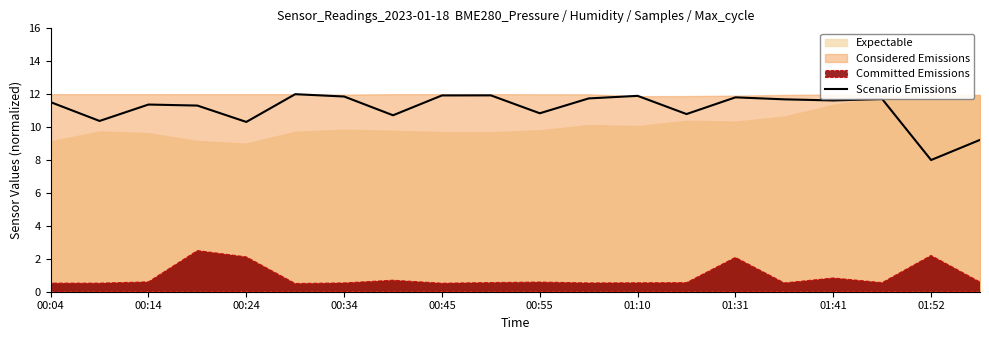

Is it true that Scenario Emissions equals 8.0 at 01:52?

True